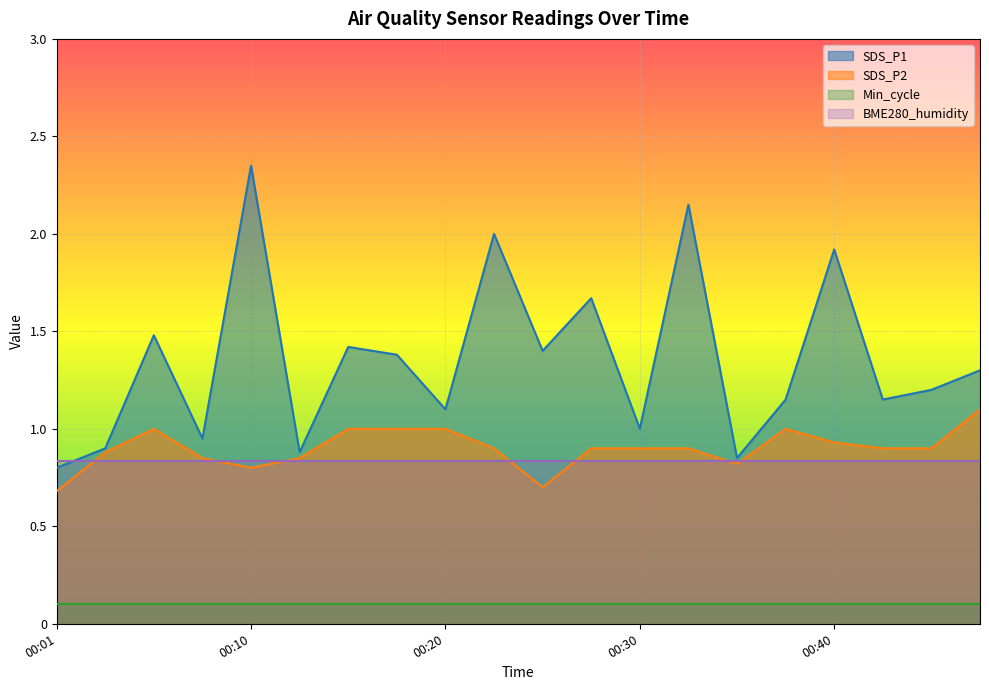

True or false: SDS_P1 and SDS_P2 intersect in this chart.

False